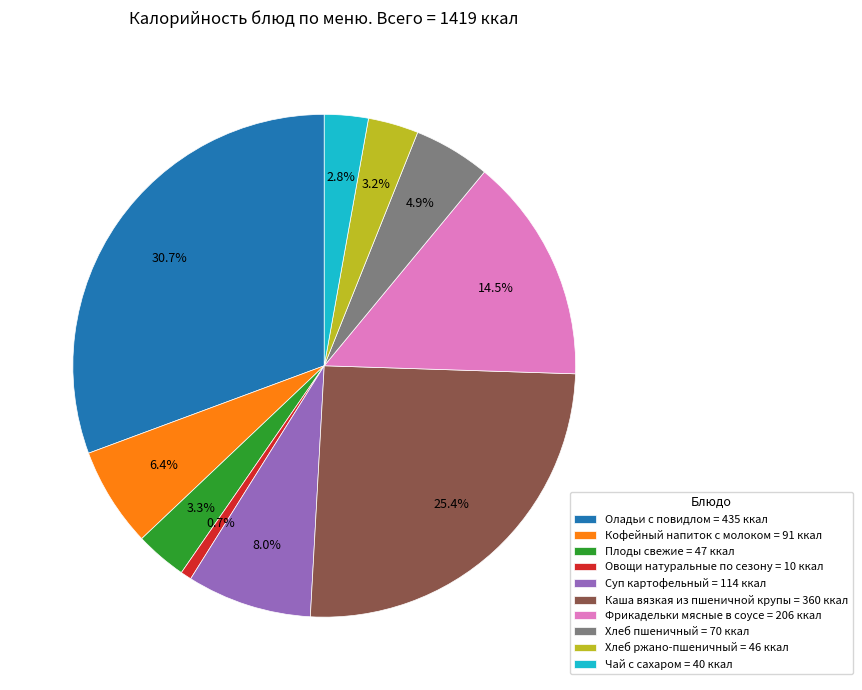

Count the number of slices in the pie.

10